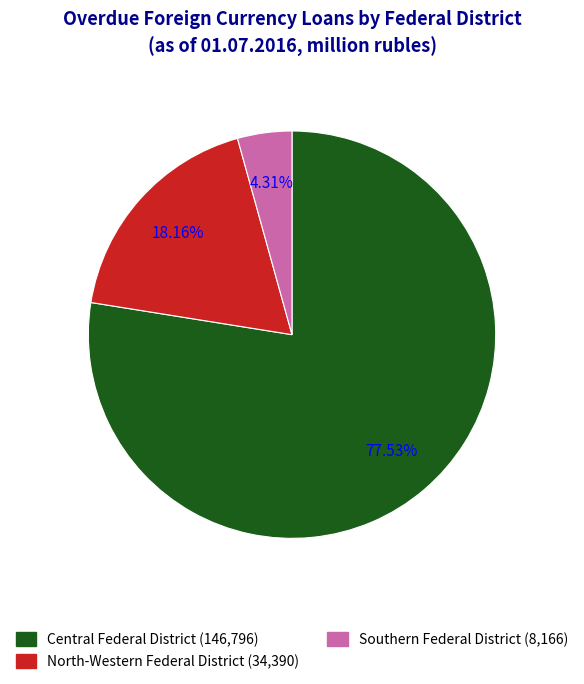

Rank the categories by value from highest to lowest.

Central Federal District (146,796), North-Western Federal District (34,390), Southern Federal District (8,166)